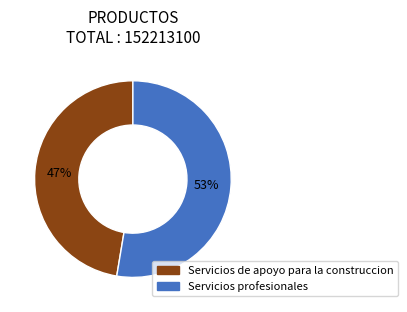

Combined, do Servicios de apoyo para la construccion and Servicios profesionales account for over 50%?

Yes